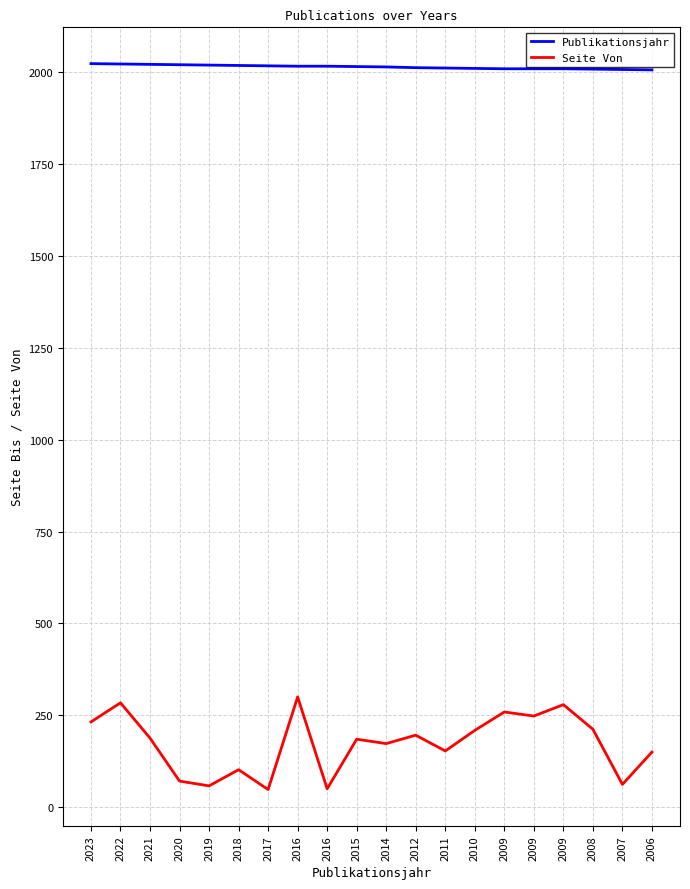

How many values in the Publikationsjahr series are below 2015?

10